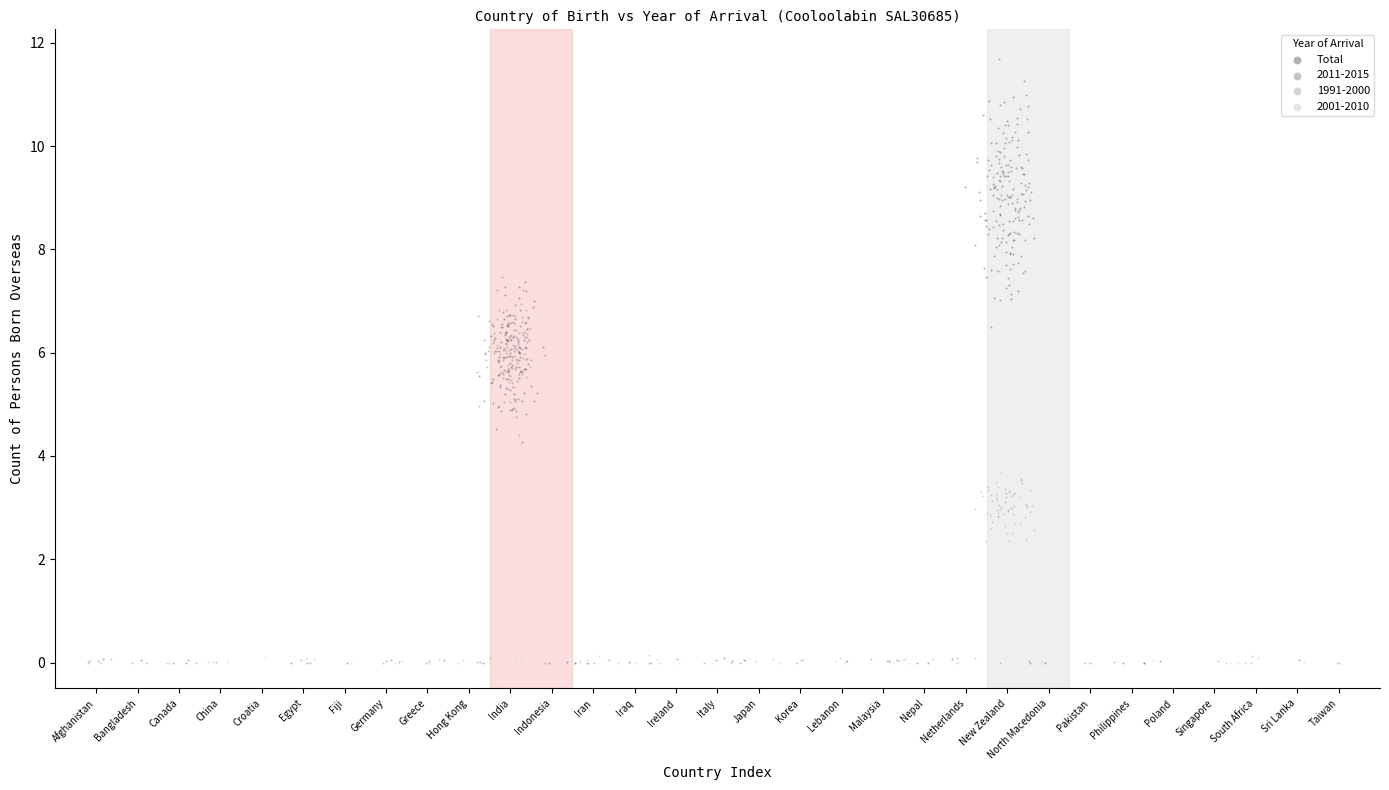

Which series has the widest spread of Y values?

Total